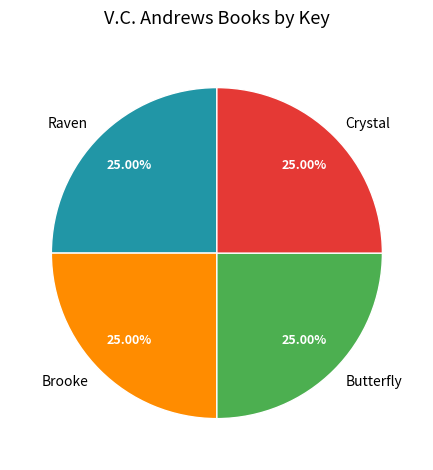

Does Brooke account for over 50% of the chart?

No